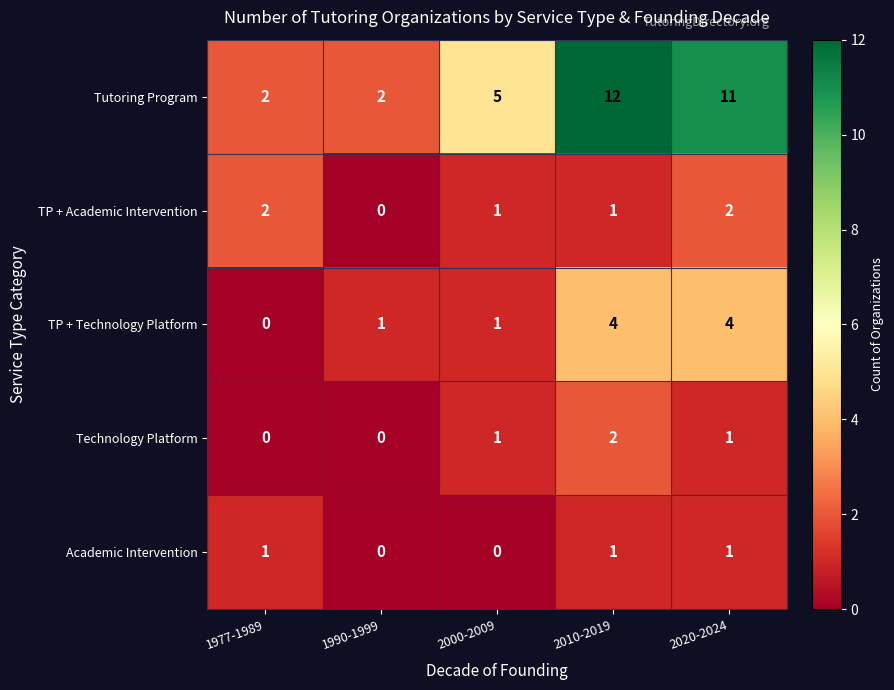

Which series has the widest spread of values?

Tutoring Program